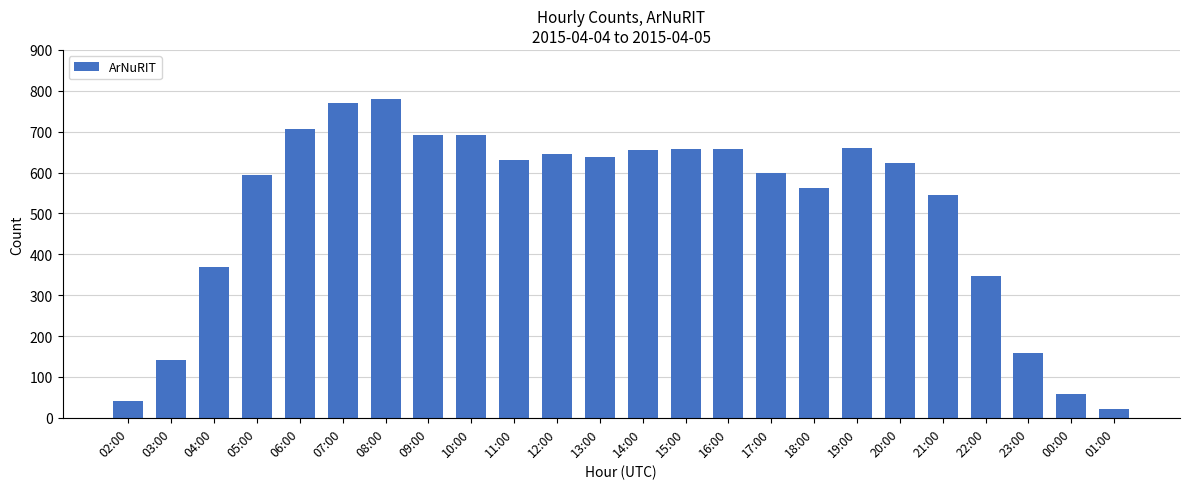

What is the sum of all values?

12248